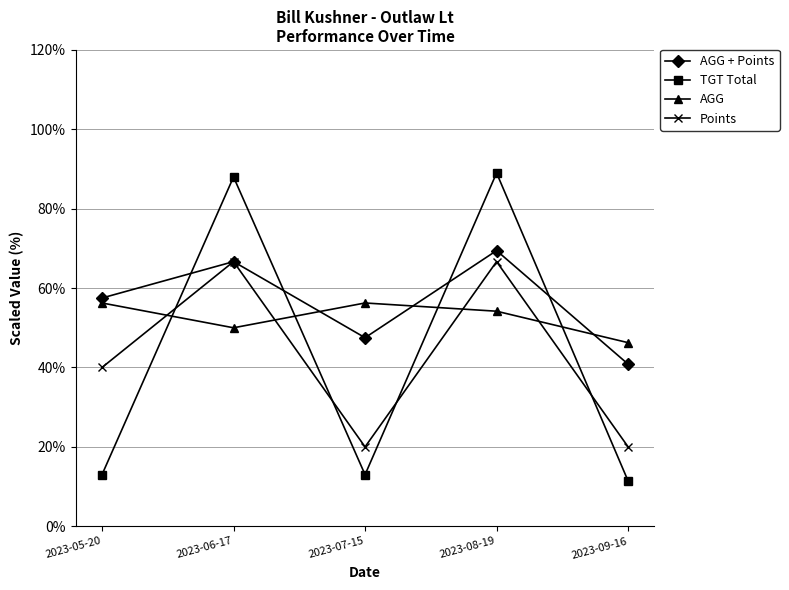

What is the lowest value of the AGG + Points series?

40.8